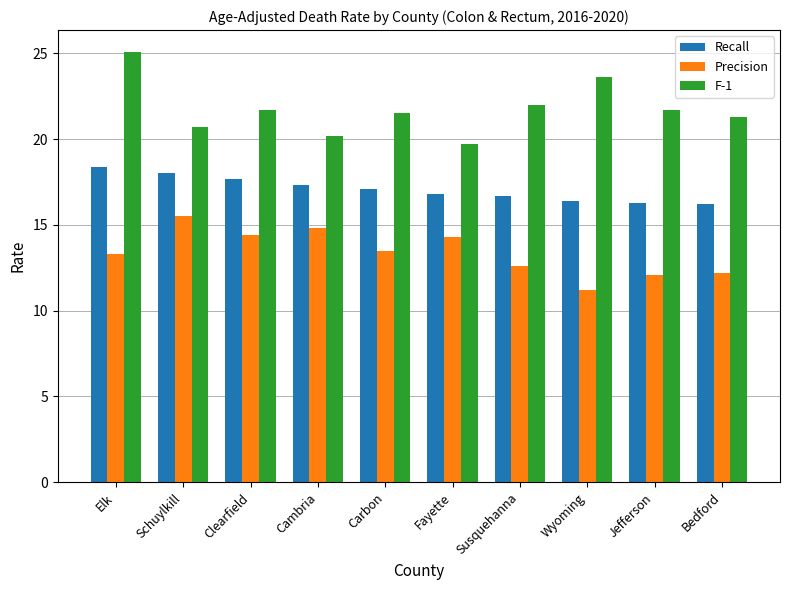

What is the label of the 10th bar from the left?

Bedford